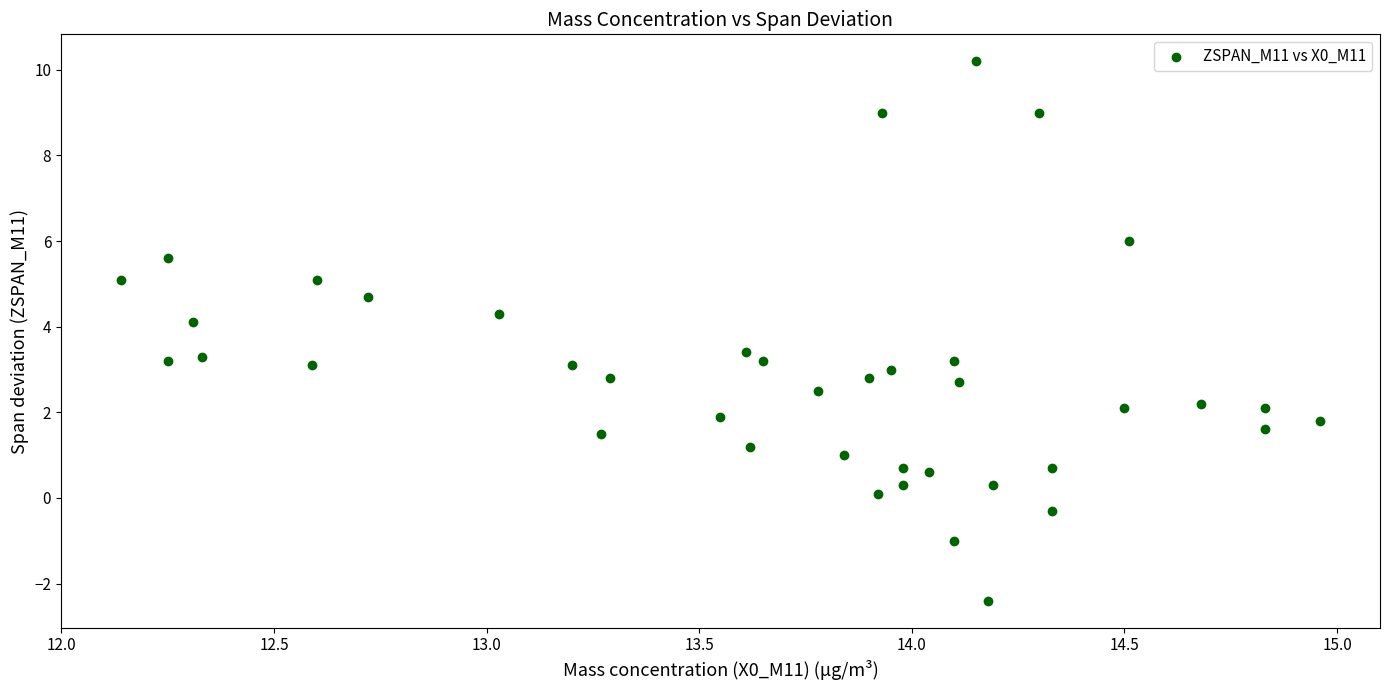

What is the range of X values (max minus min)?

2.8